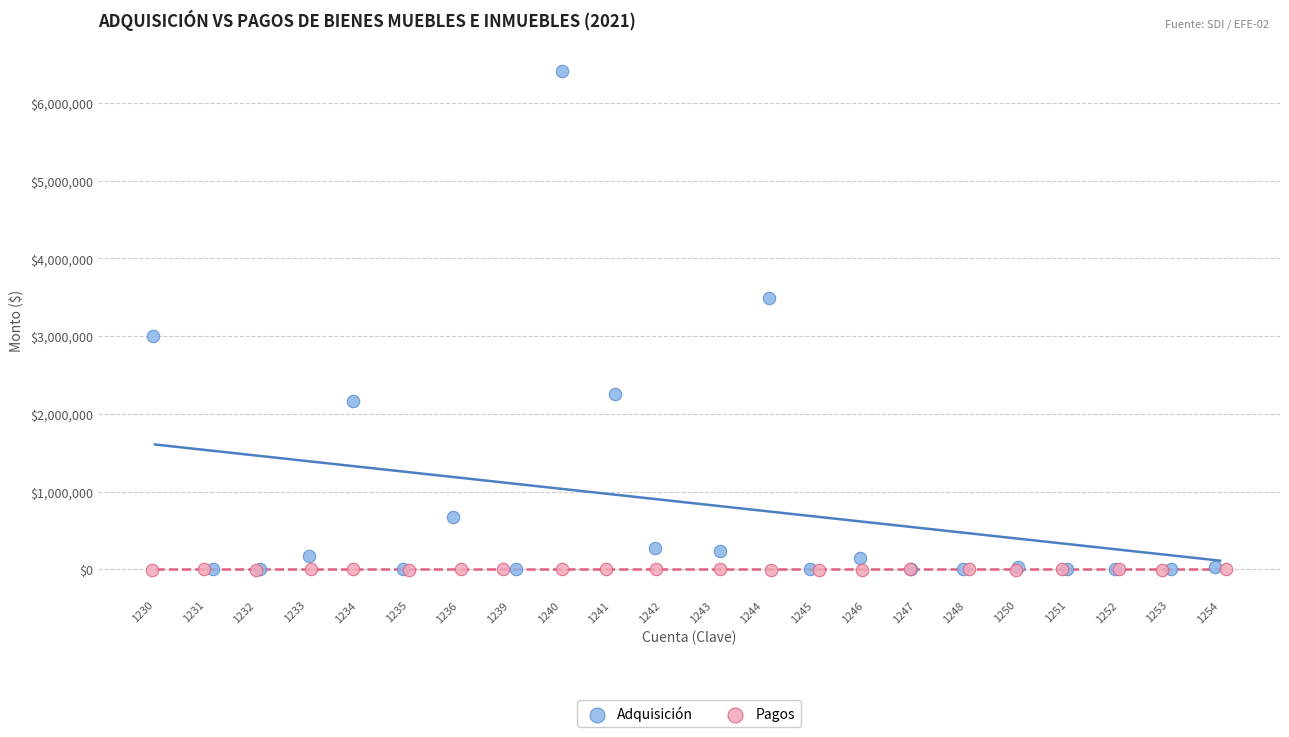

Which series has the largest Y range (max minus min)?

Adquisición